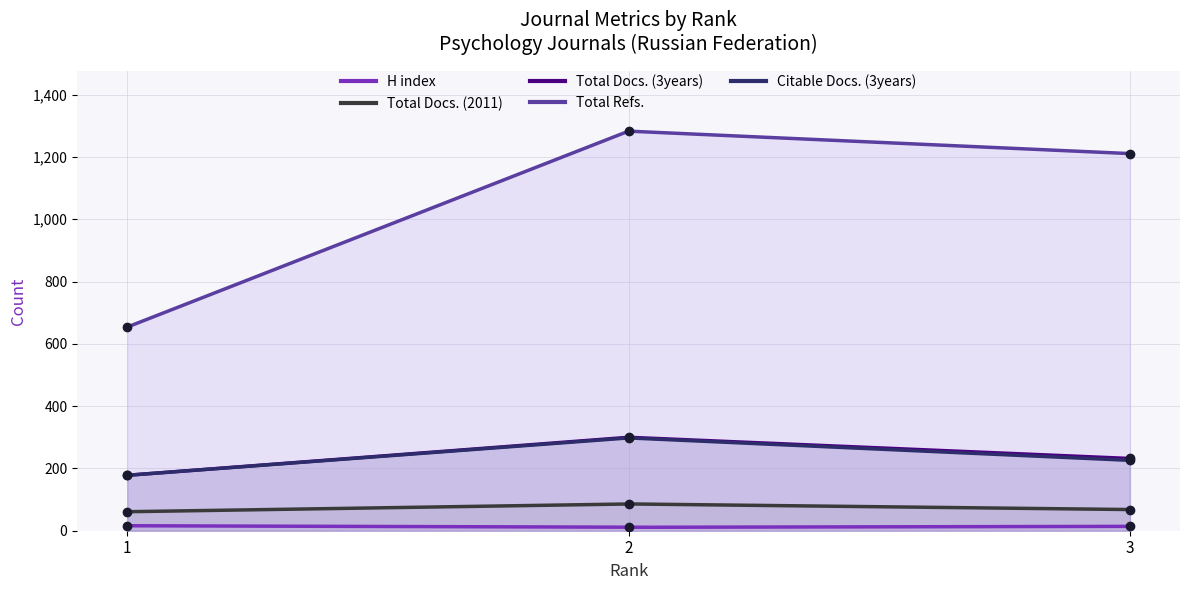

Rank the series by their maximum value, from highest to lowest.

Total Refs., Total Docs. (3years), Citable Docs. (3years), Total Docs. (2011), H index